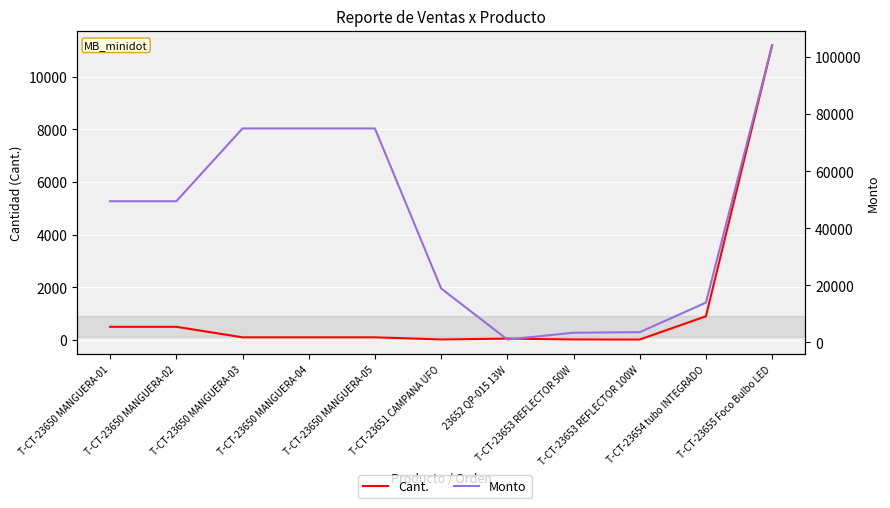

Which series has the largest total across all categories?

Monto